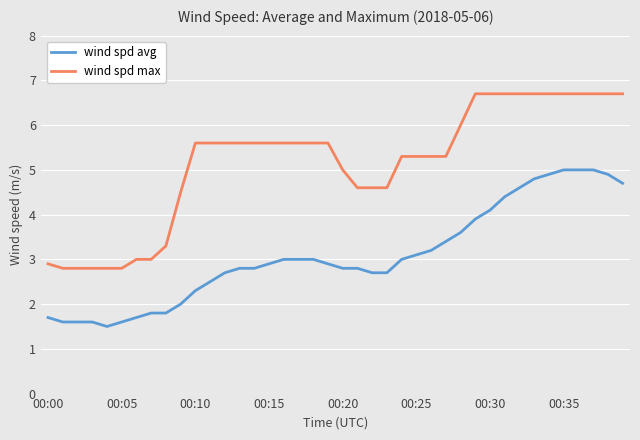

What is the difference between the maximum and minimum values in the wind spd max series?

3.9